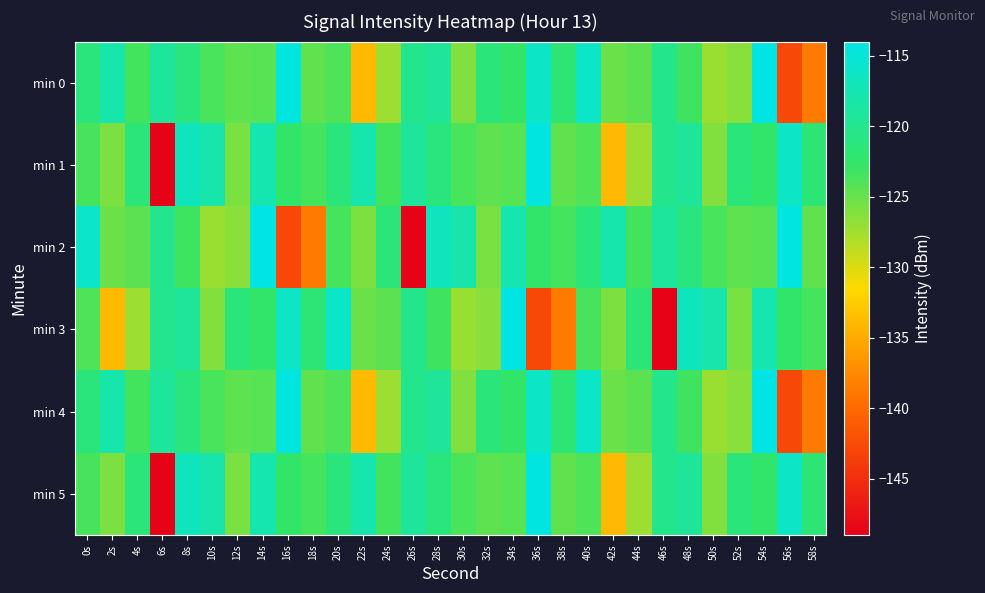

Which series has the largest range (max minus min)?

min 2